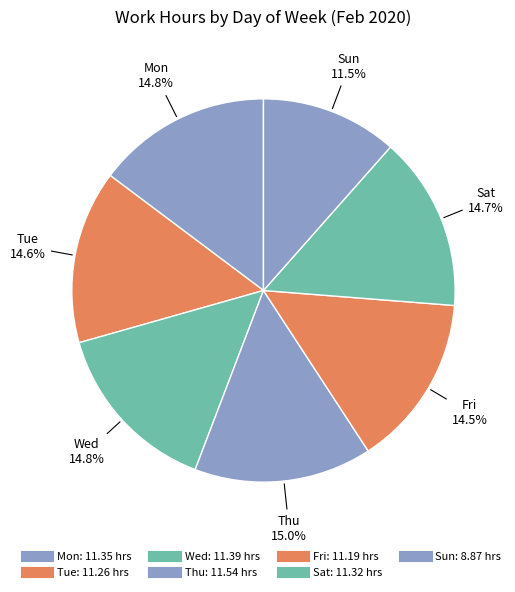

True or false: Thu accounts for 15% of the total.

True